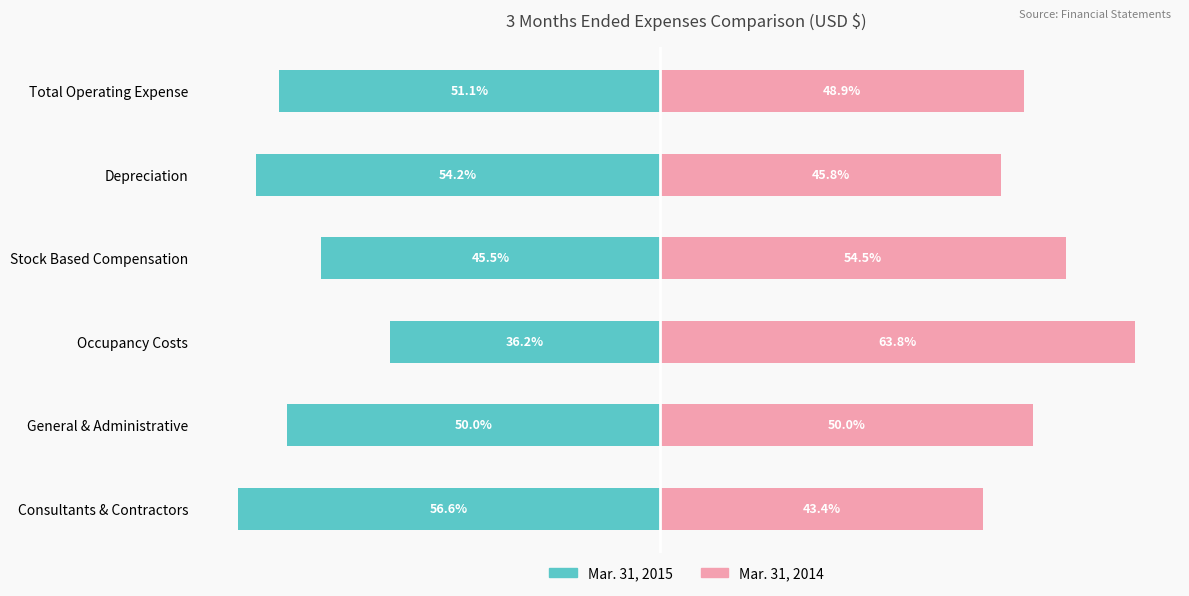

Count the number of data series in this chart.

2